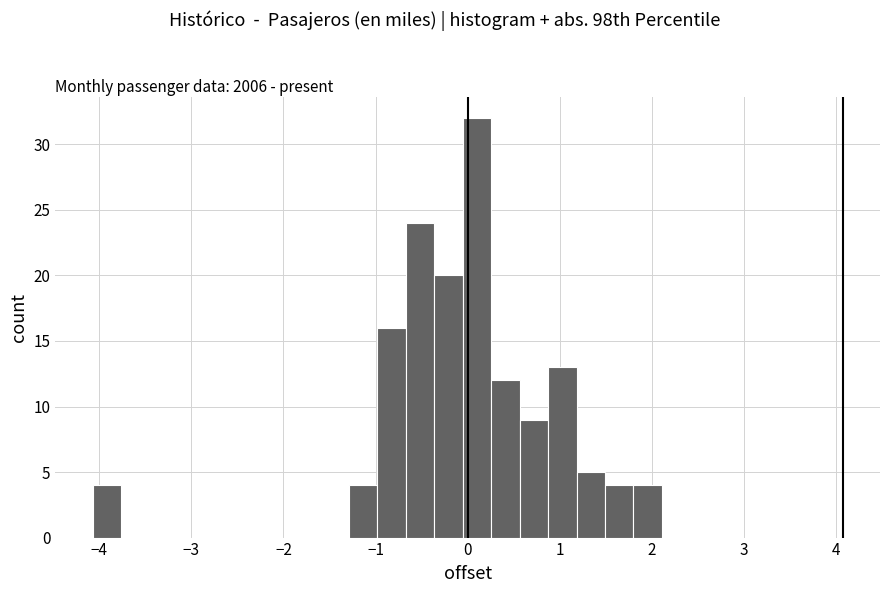

Read against the x-axis, roughly where is the centre of the tallest bar?

0.1